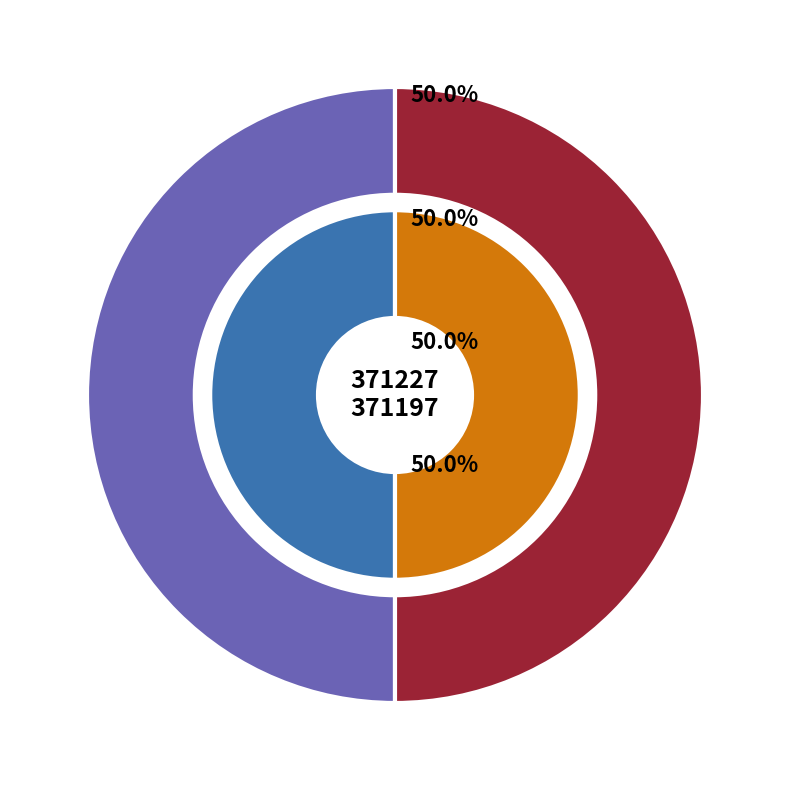

Do 371227 and 371197 together represent more than half of the pie?

Yes